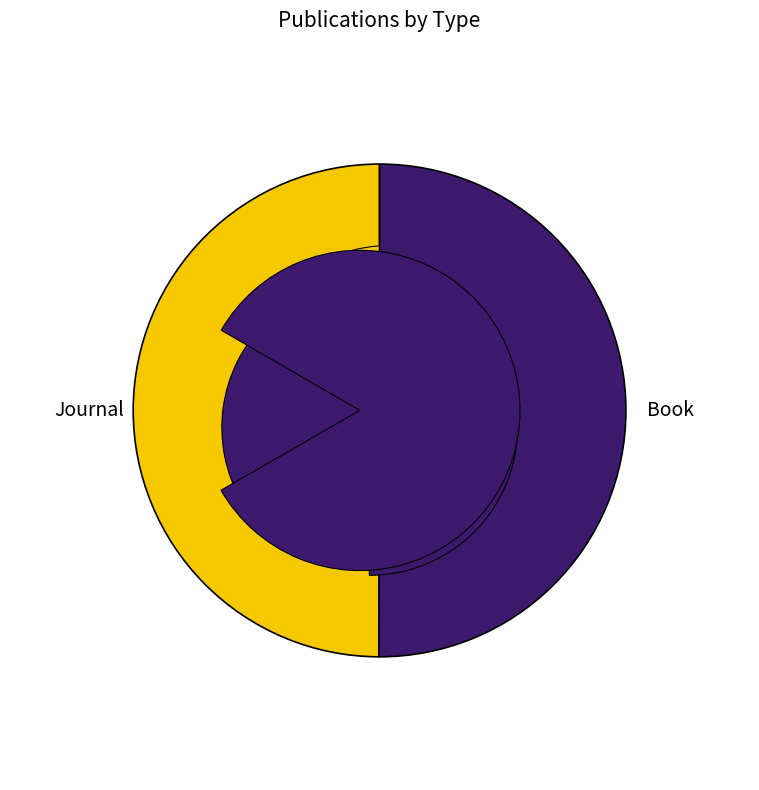

What is the smallest slice in the pie chart?

Journal